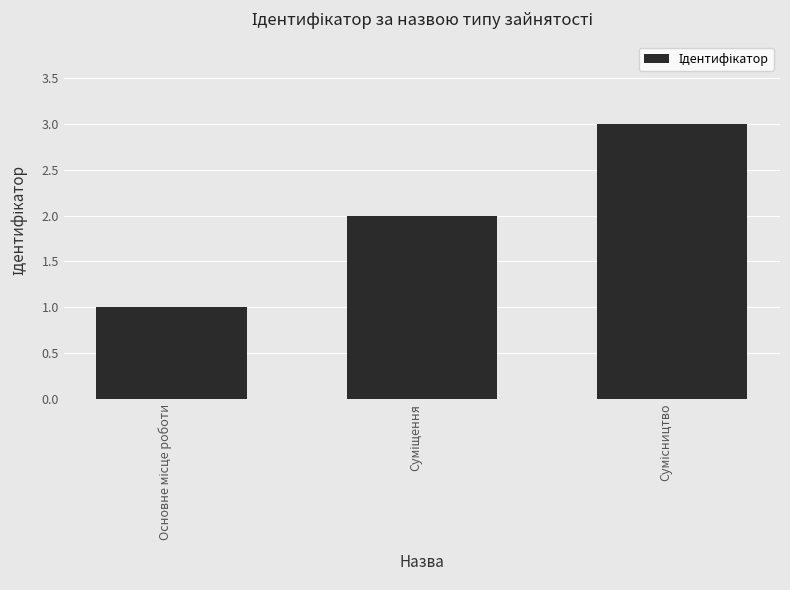

What is the sum of all values?

6